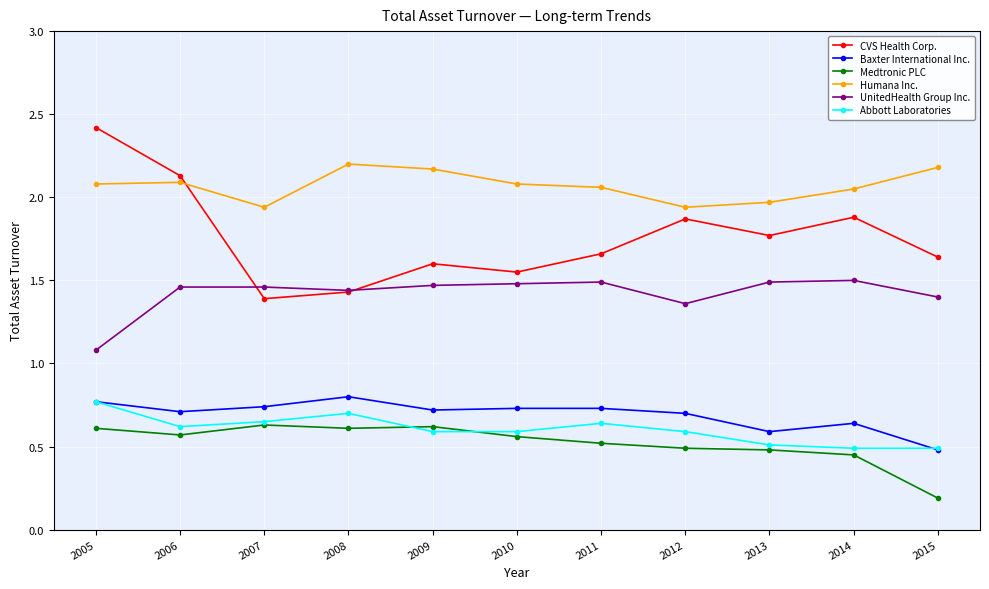

Where is the first local minimum for Humana Inc.?

2007